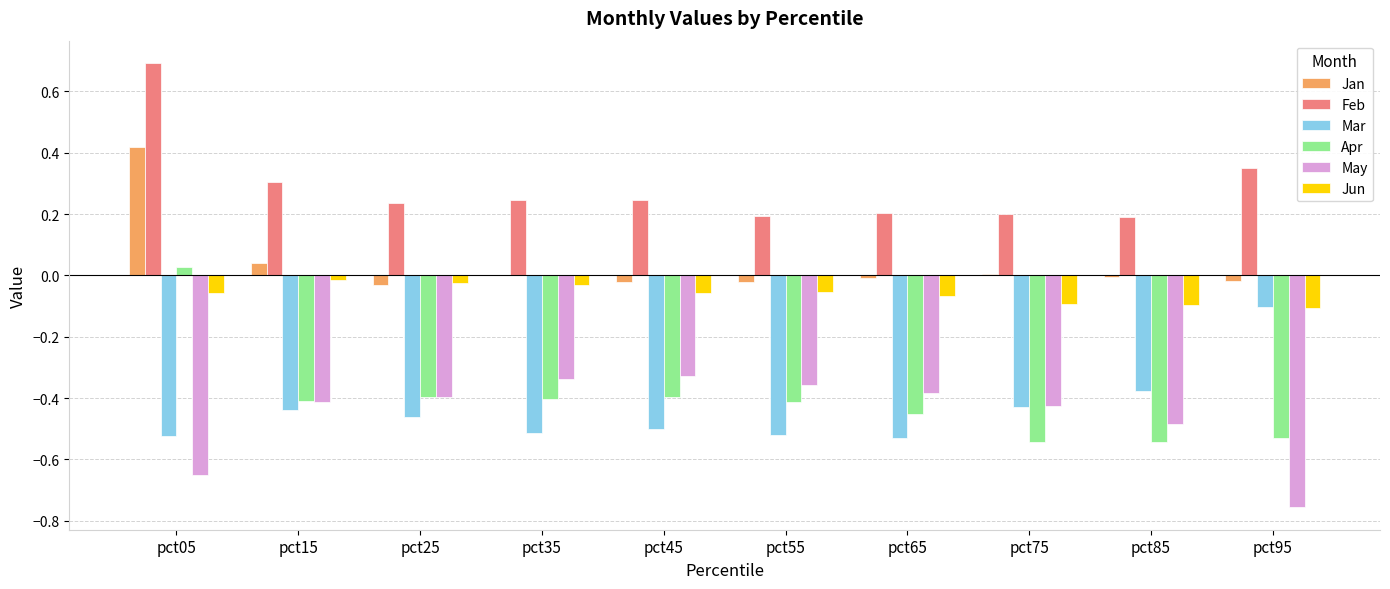

What are all the series names shown in the legend?

Jan, Feb, Mar, Apr, May, Jun